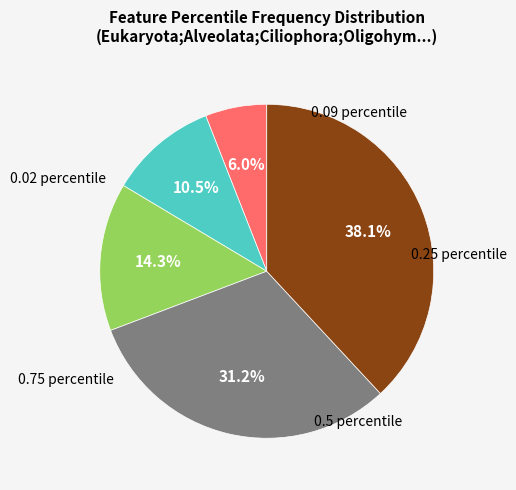

What percentage is the 0.75 percentile slice, to the nearest percent?

38%